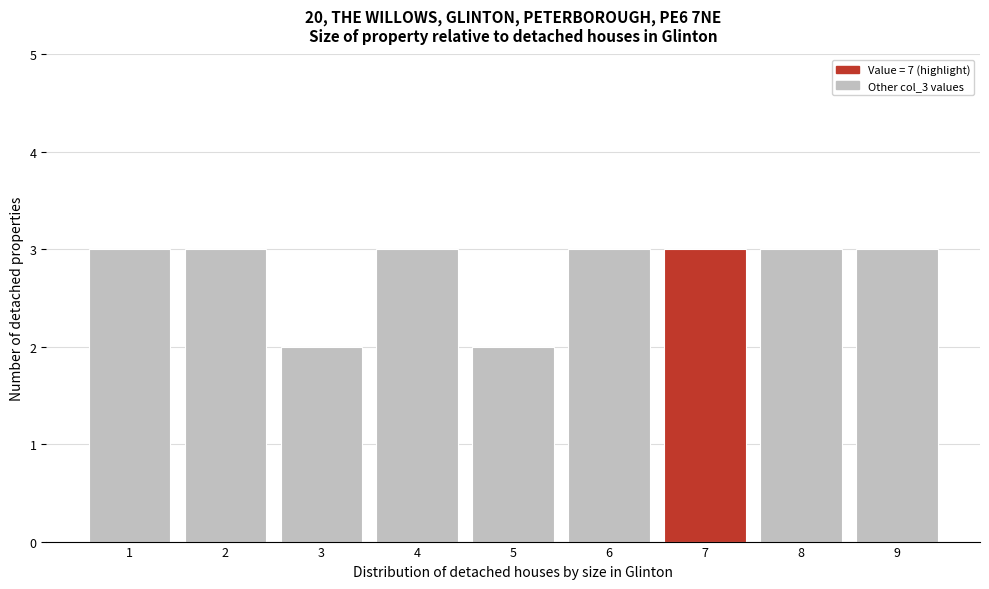

Reading left to right, transcribe this chart: for each bar, give the range it covers on the x-axis and its height. The values are not printed on the chart, so give them approximately, as read against the axis.

0.5 to 1.5: 3
1.5 to 2.5: 3
2.5 to 3.5: 2
3.5 to 4.5: 3
4.5 to 5.5: 2
5.5 to 6.5: 3
6.5 to 7.5: 3
7.5 to 8.5: 3
8.5 to 9.5: 3